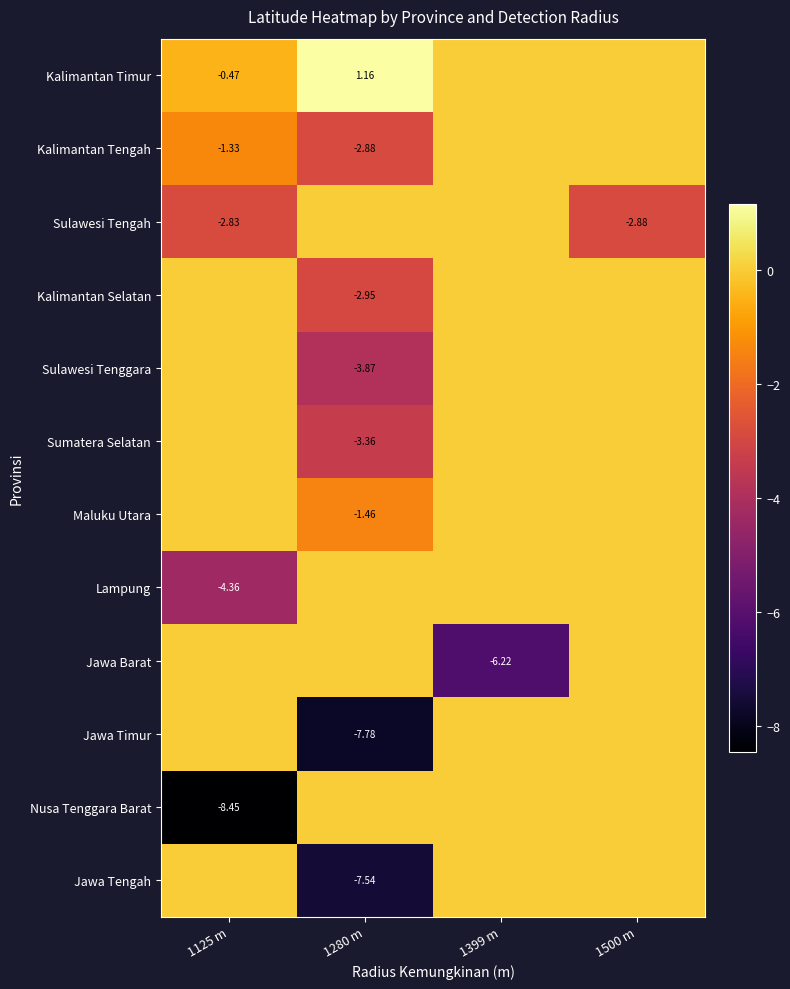

The Lampung series shows 2.4 at 1280 m. True or false?

False